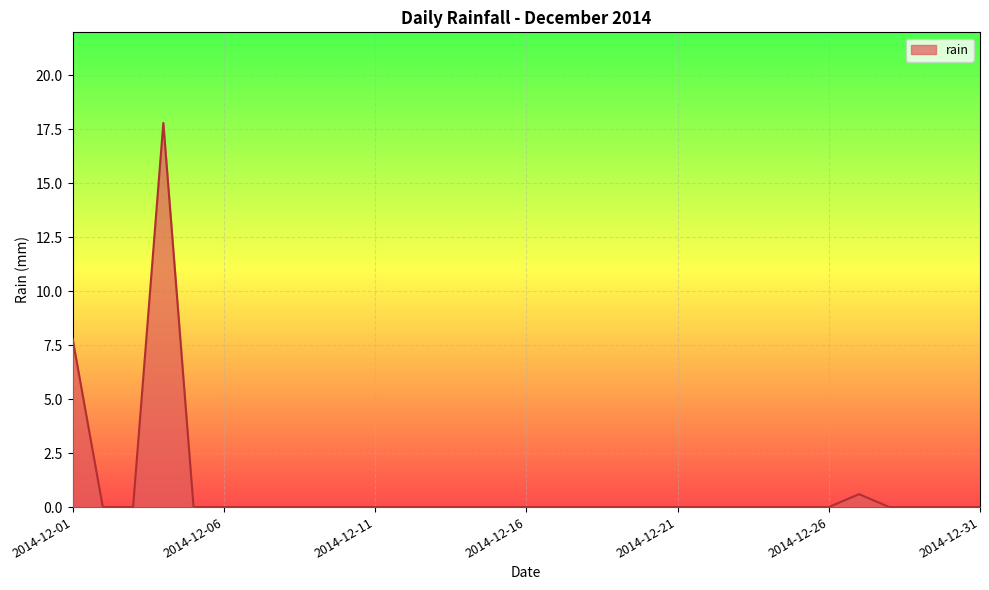

What is the difference between the maximum and minimum values?

17.8